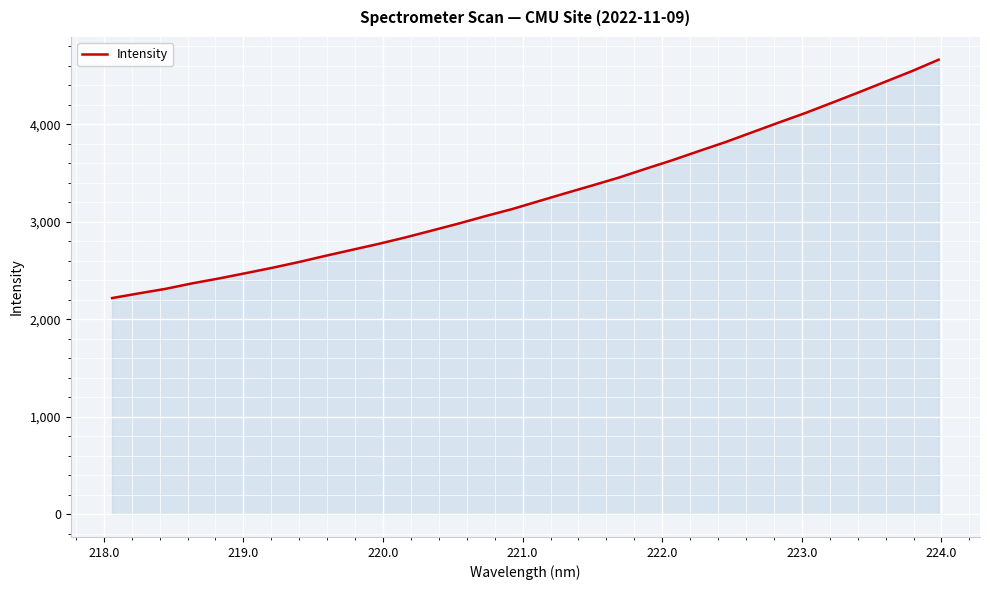

Does the chart have visible grid lines?

Yes